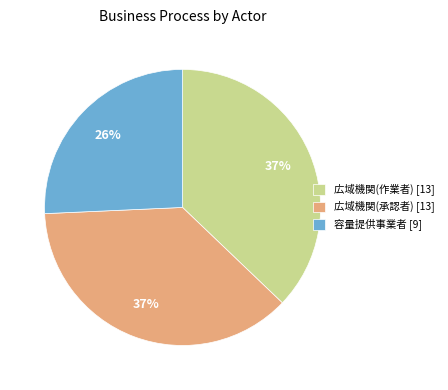

To the nearest percent, what is the combined percentage of 容量提供事業者 [9] and 広域機関(承認者) [13]?

63%